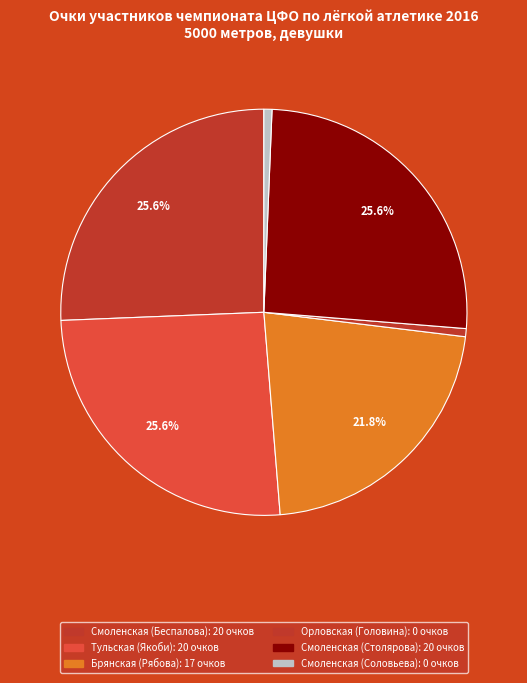

How many segments does this pie chart have?

6